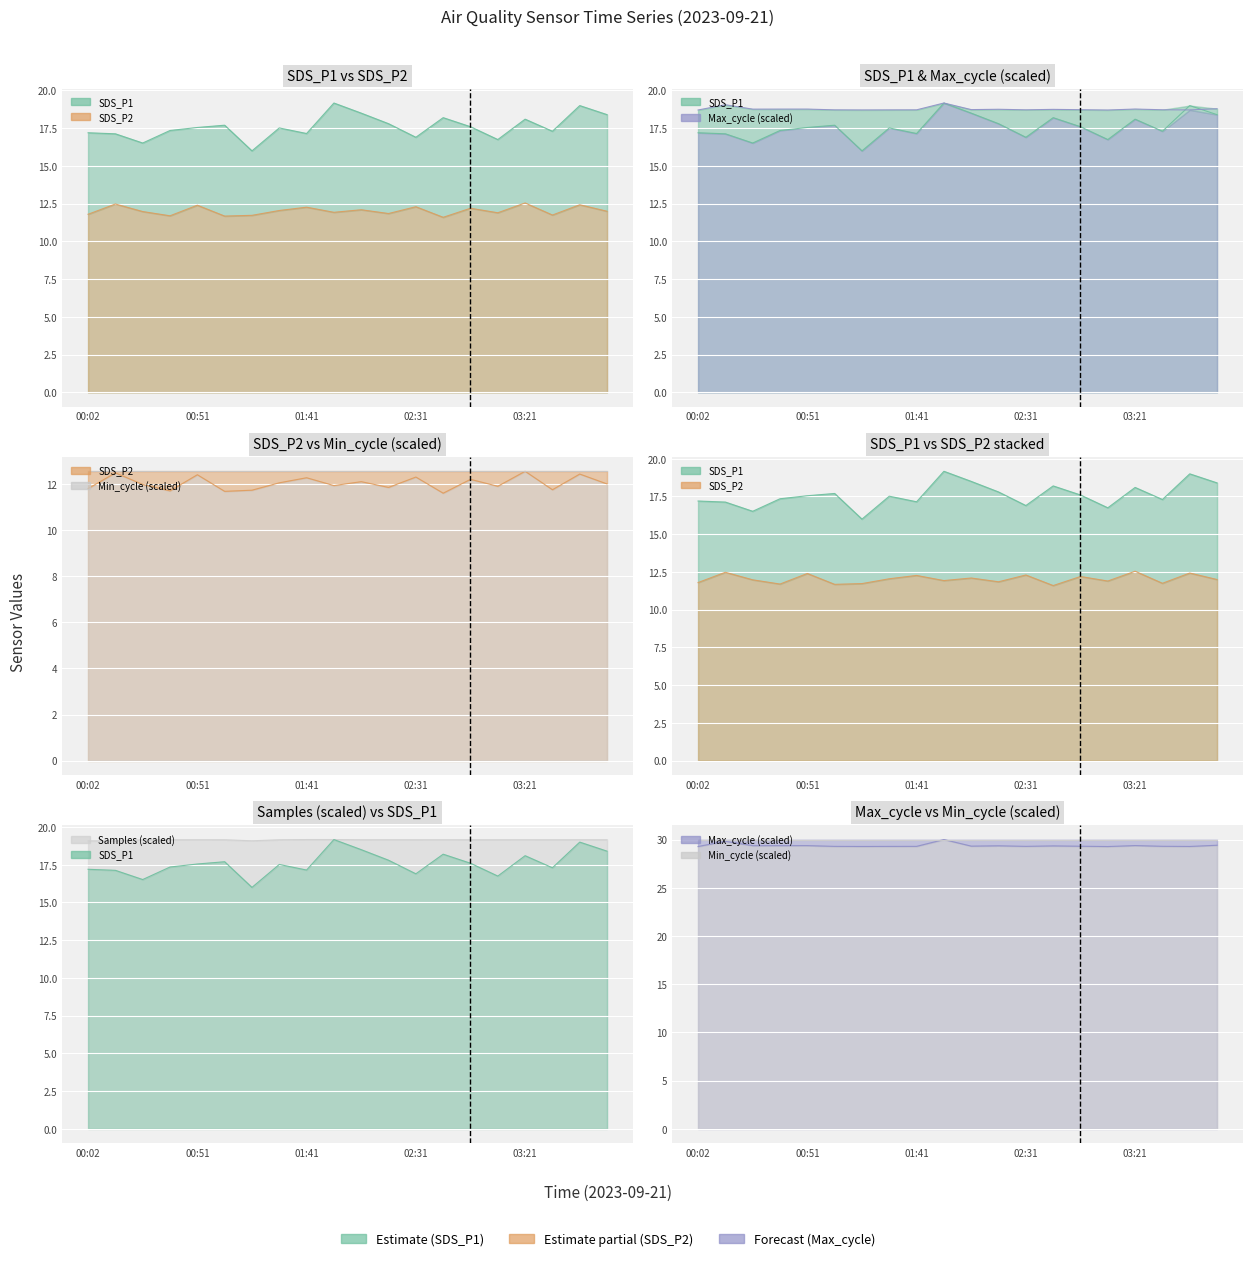

What is the sum of all SDS_P2 values?

240.7